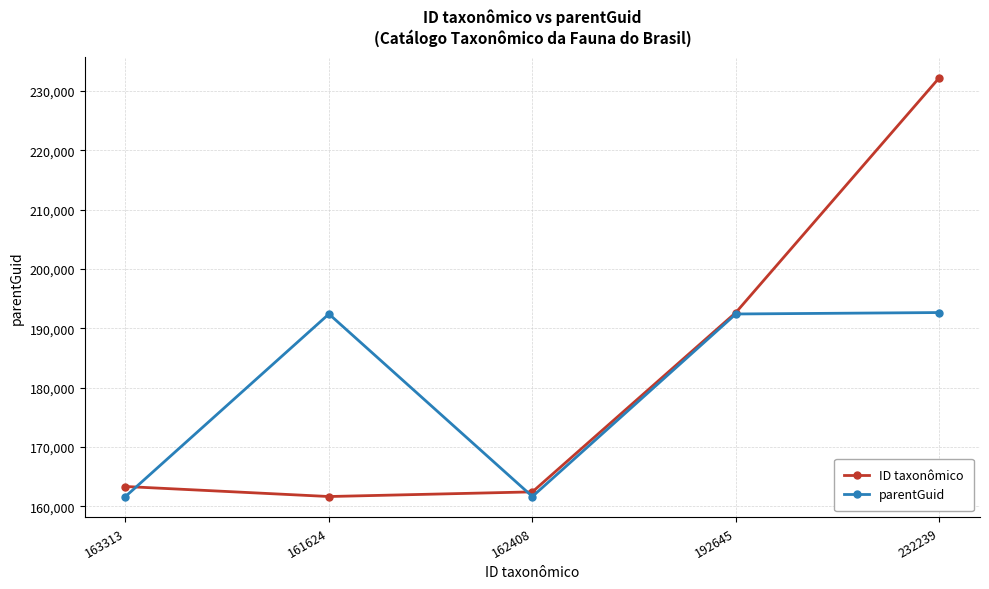

How many categories are shown in the chart?

5